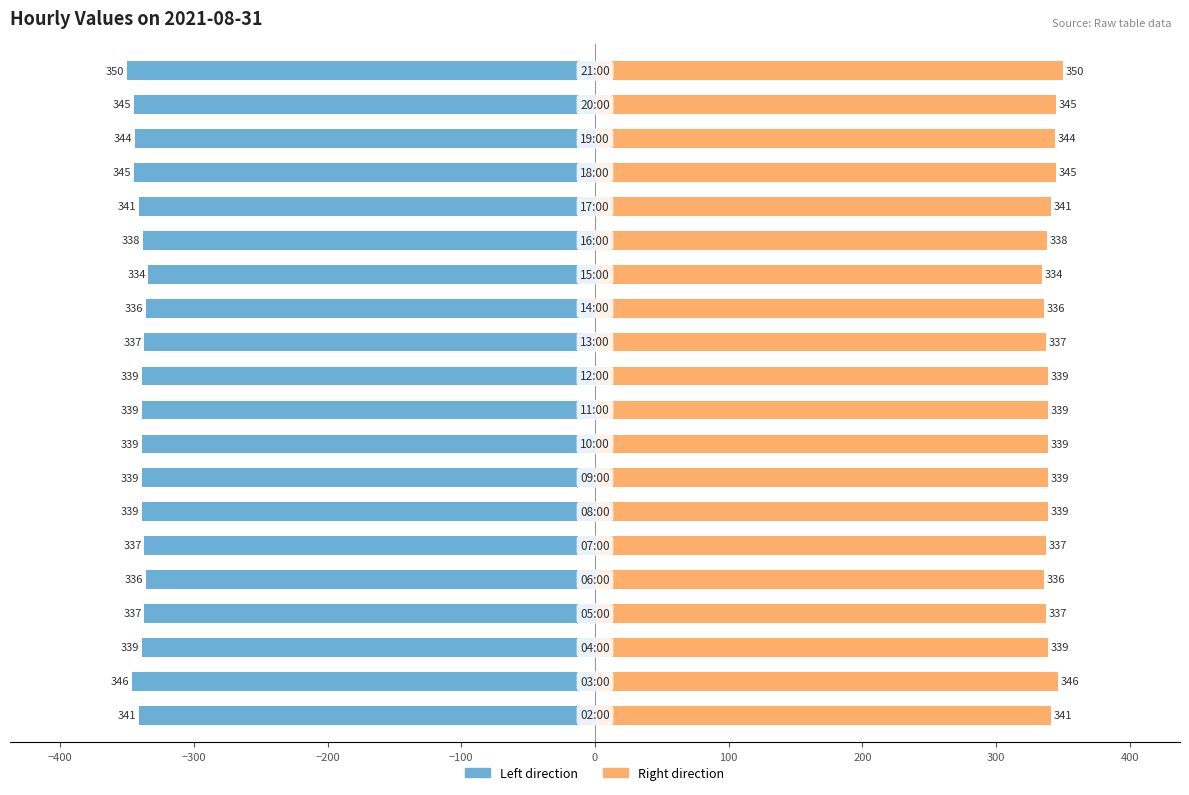

How many bars are there in each group?

2